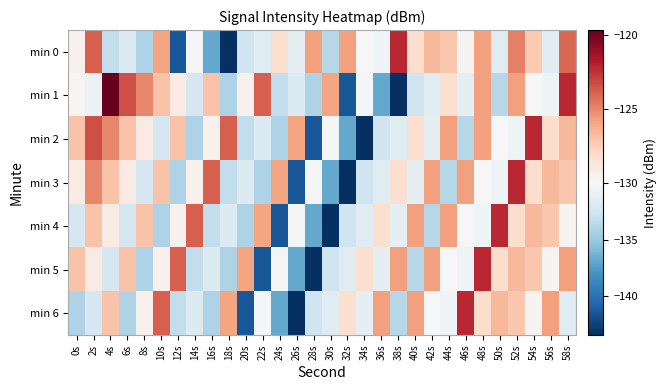

At how many categories does at least one series exceed -141?

30